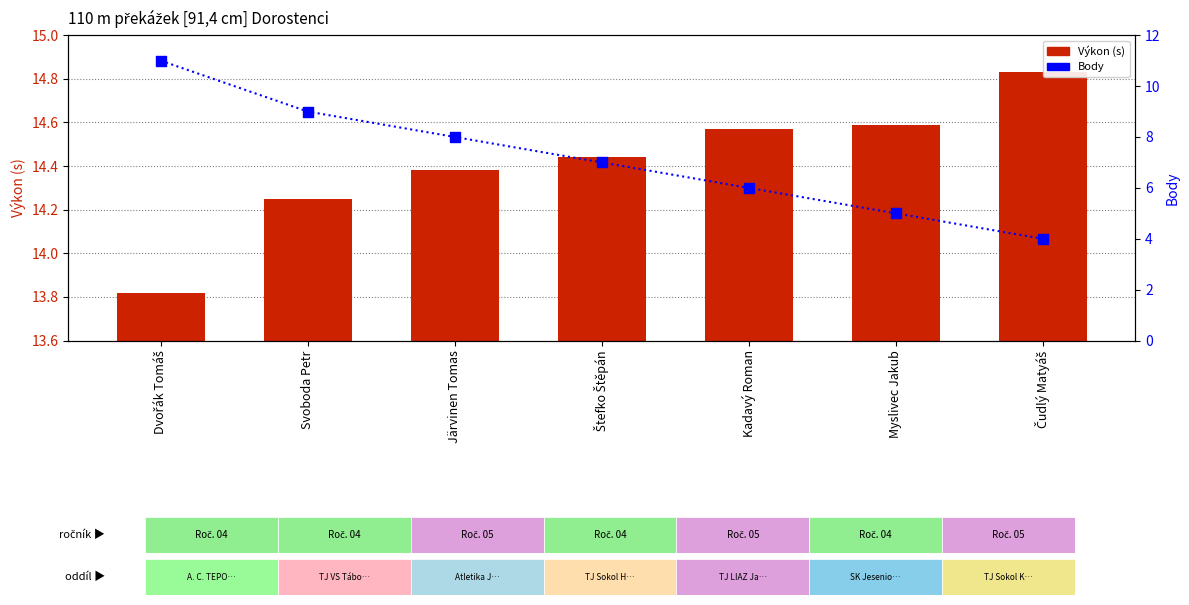

What is the total value across all series at Čudlý Matyáš?

18.8